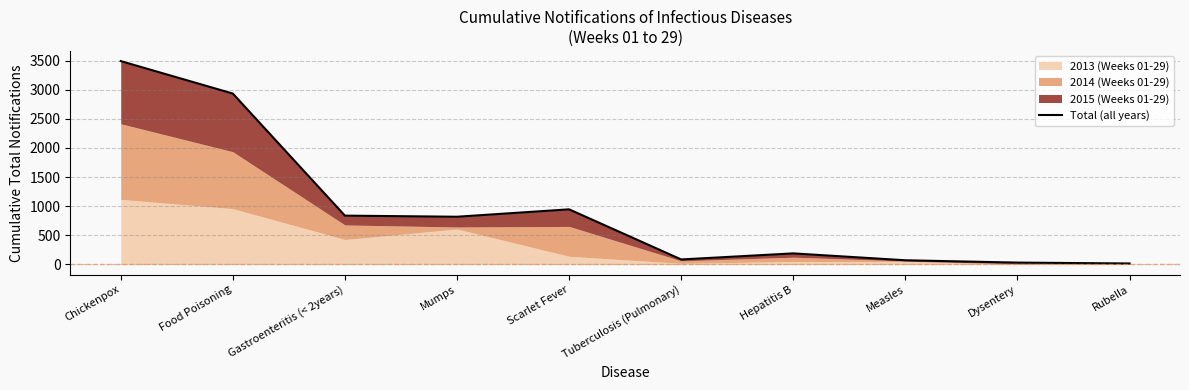

True or false: the data shows 11 at Rubella.

False